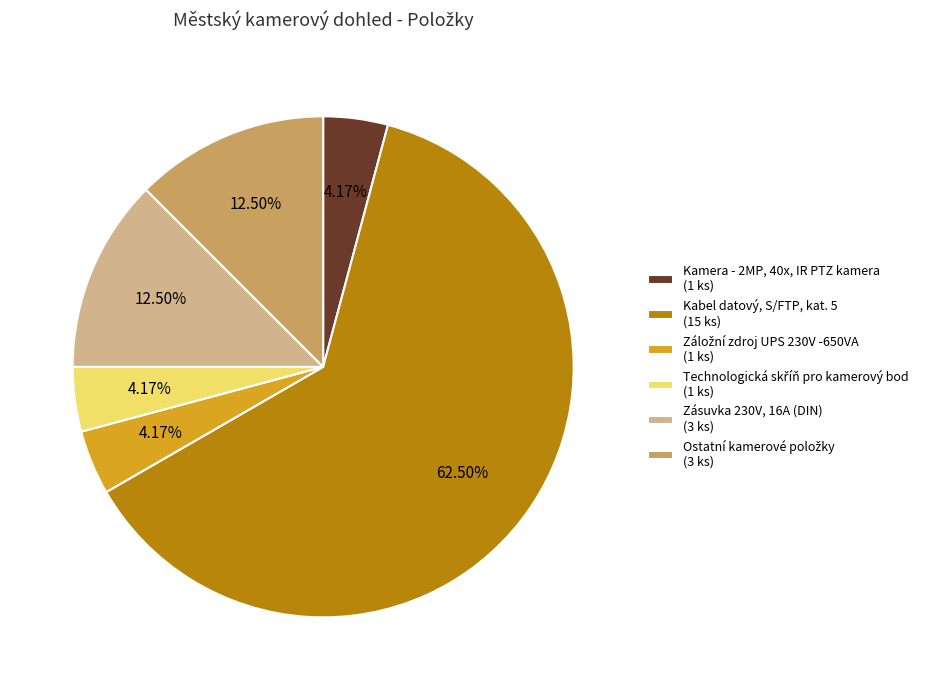

To the nearest percent, what is the average slice percentage?

17%